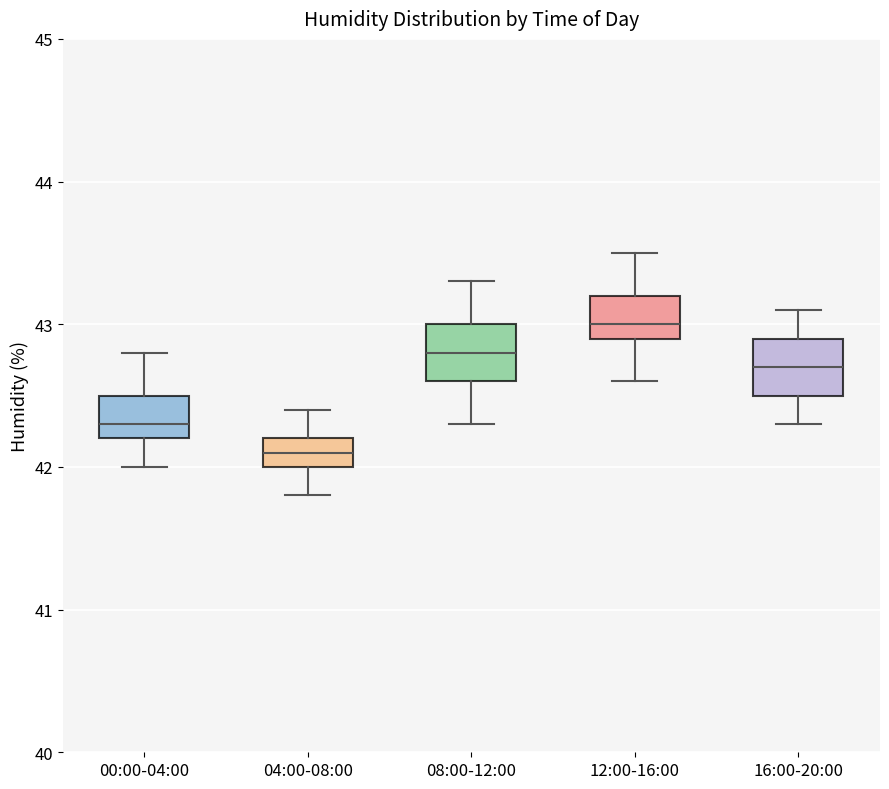

Which box's median line is the highest?

12:00-16:00